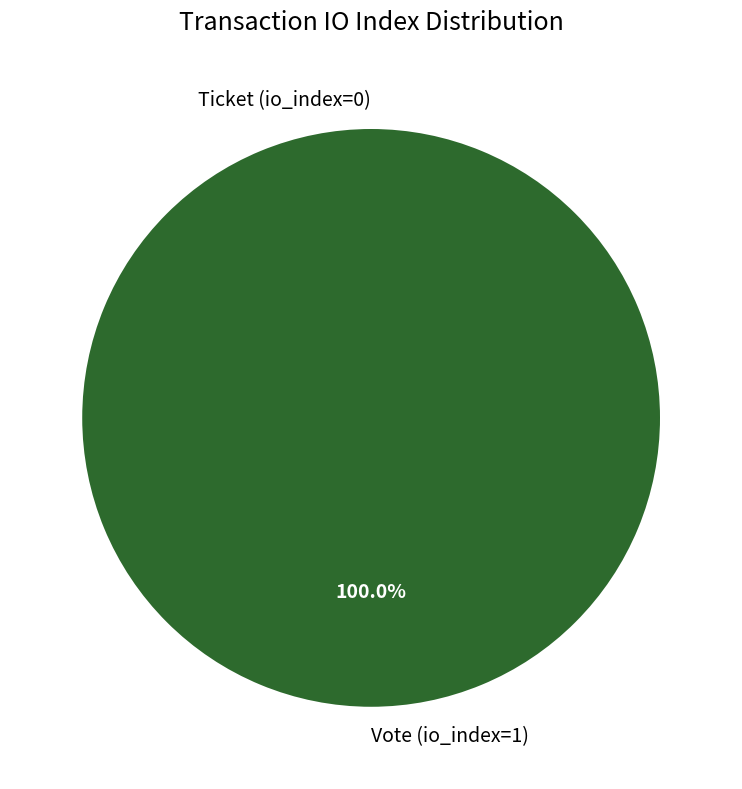

Rank the categories by value from lowest to highest.

Ticket (io_index=0), Vote (io_index=1)